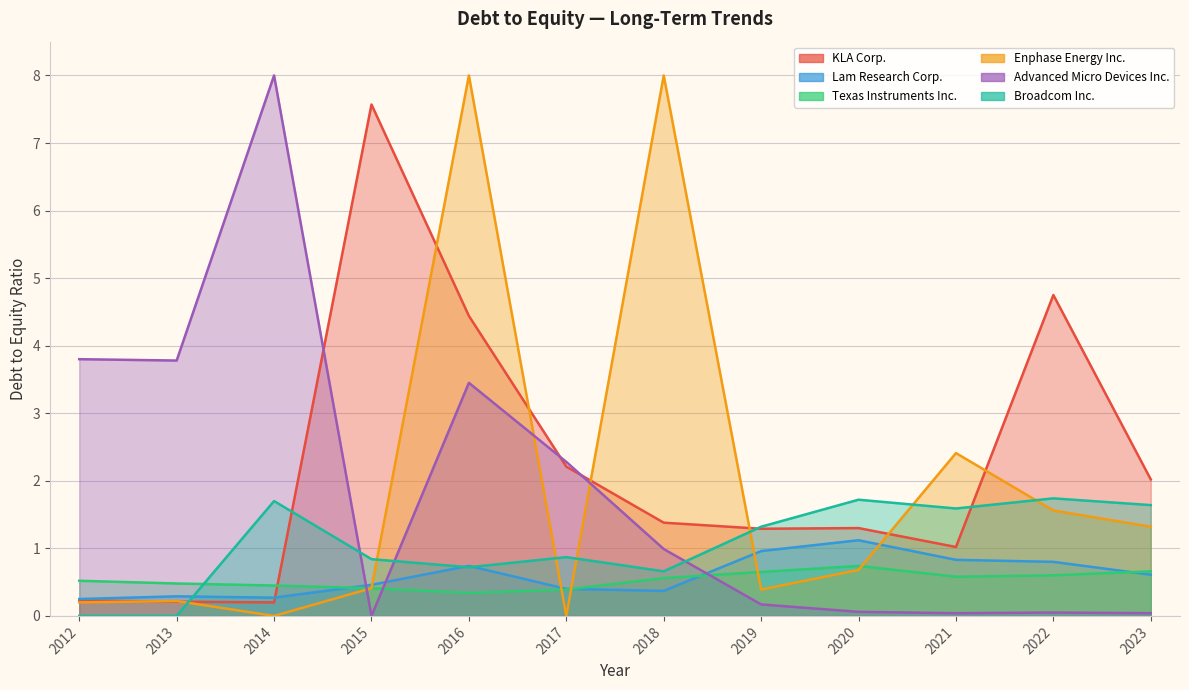

What is the maximum value shown in the chart?

7.6